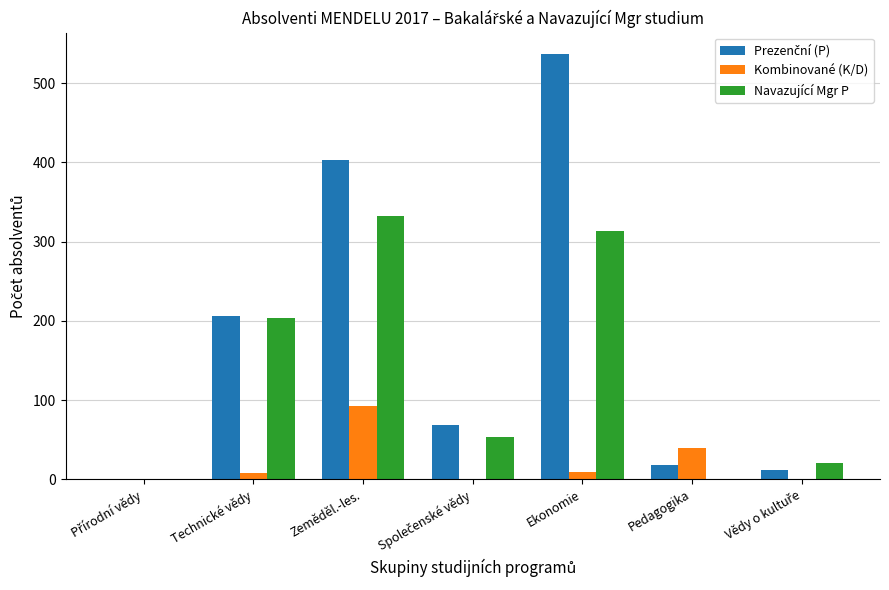

Which series changed the most between Technické vědy and Pedagogika?

Navazující Mgr P